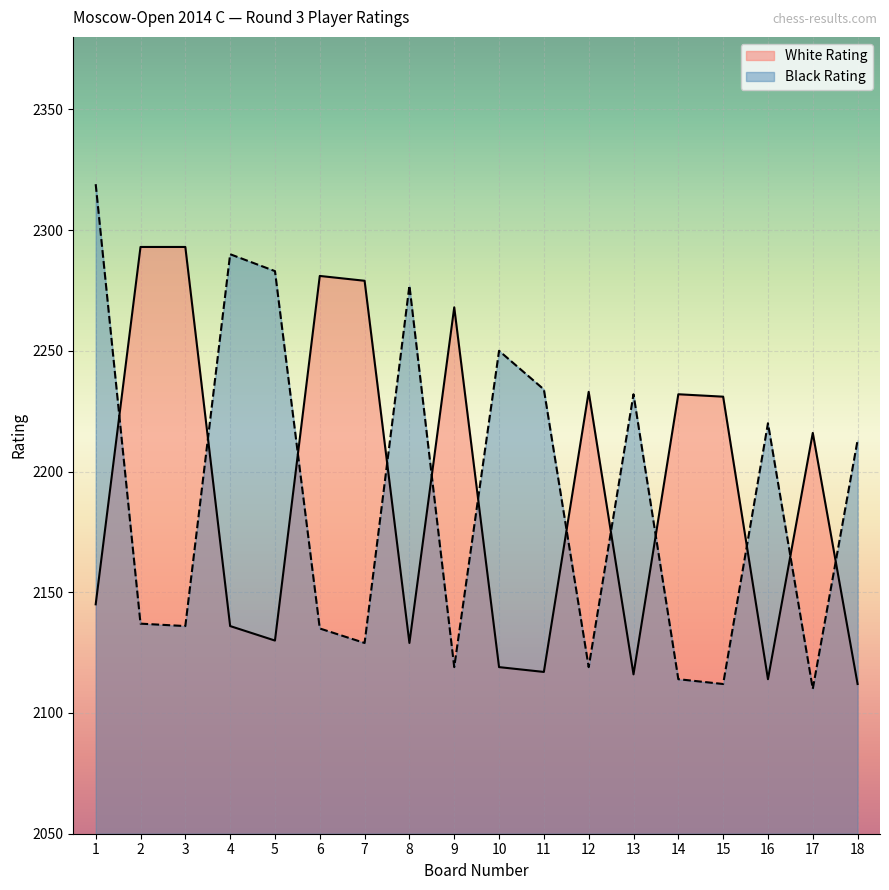

What is the difference between the Black Rating values at 7 and 11?

105